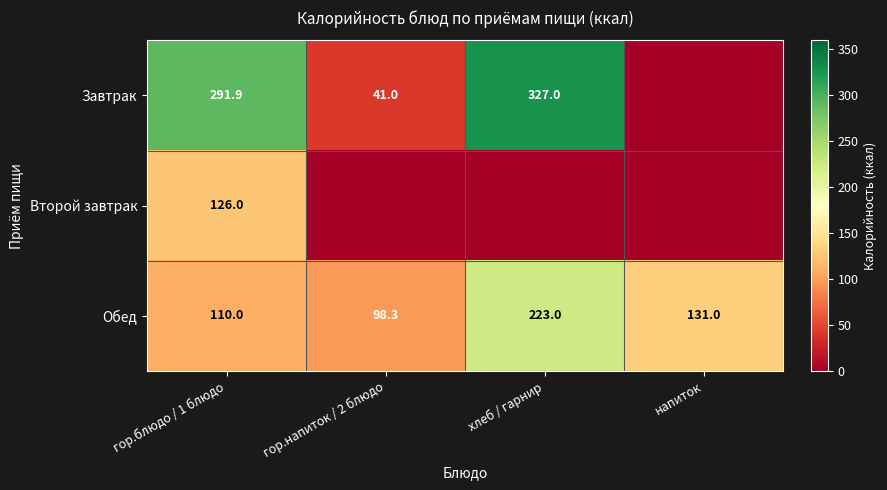

At гор.блюдо / 1 блюдо, list the series in order from smallest to largest.

Обед, Второй завтрак, Завтрак